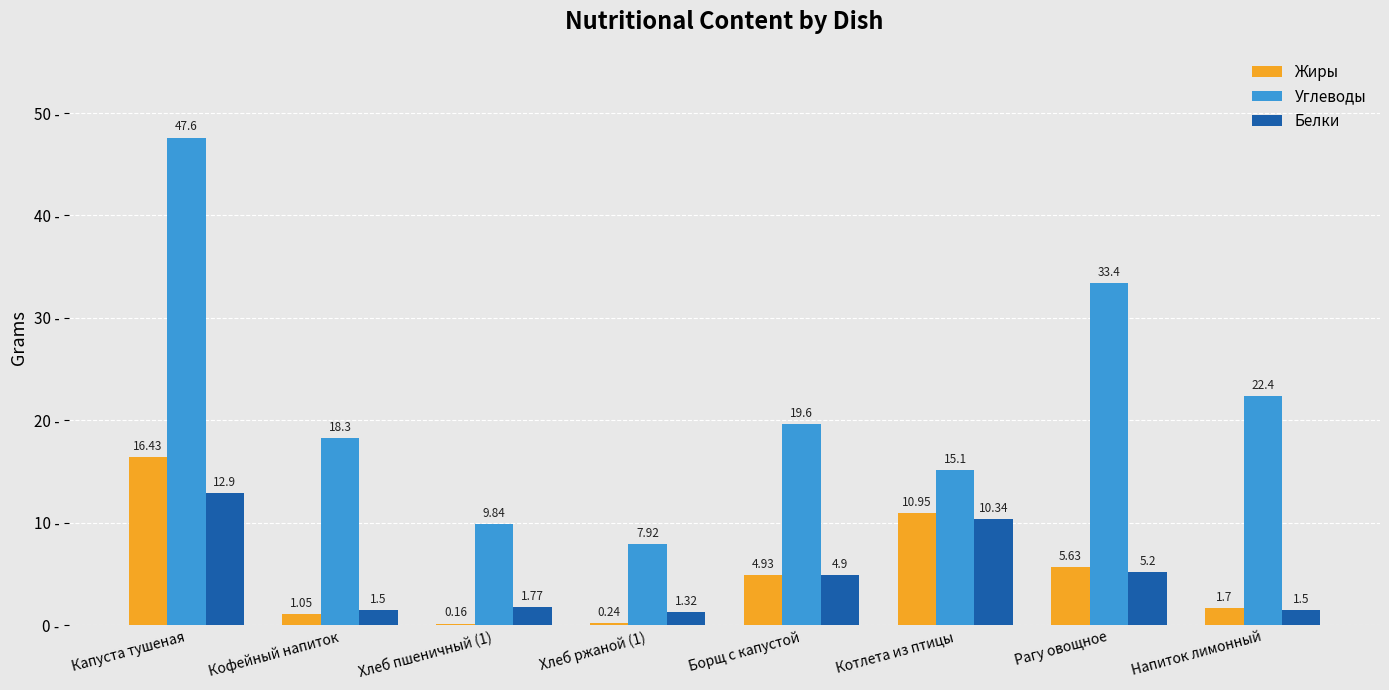

What is the sum of the Белки values at Котлета из птицы and Рагу овощное?

15.5